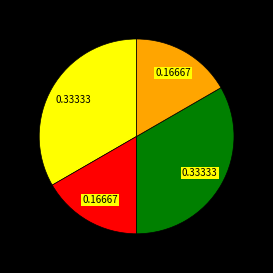

Does any single category account for the majority?

No